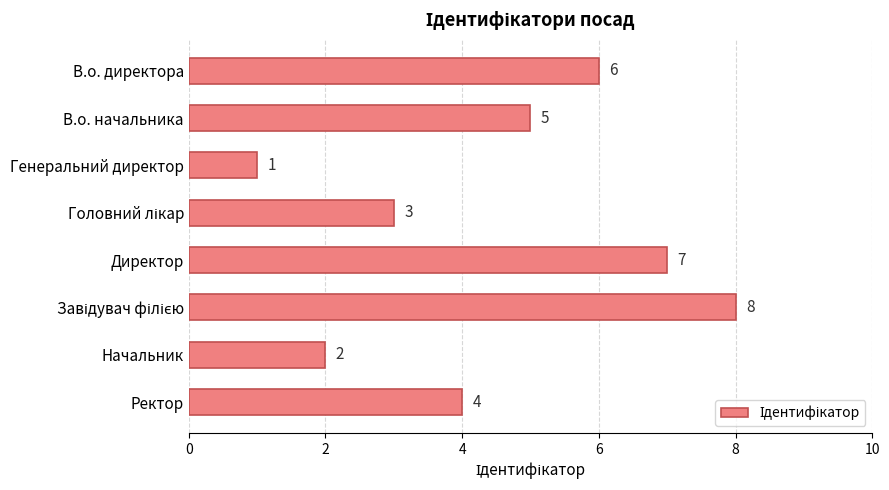

What position from the top is Генеральний директор?

3